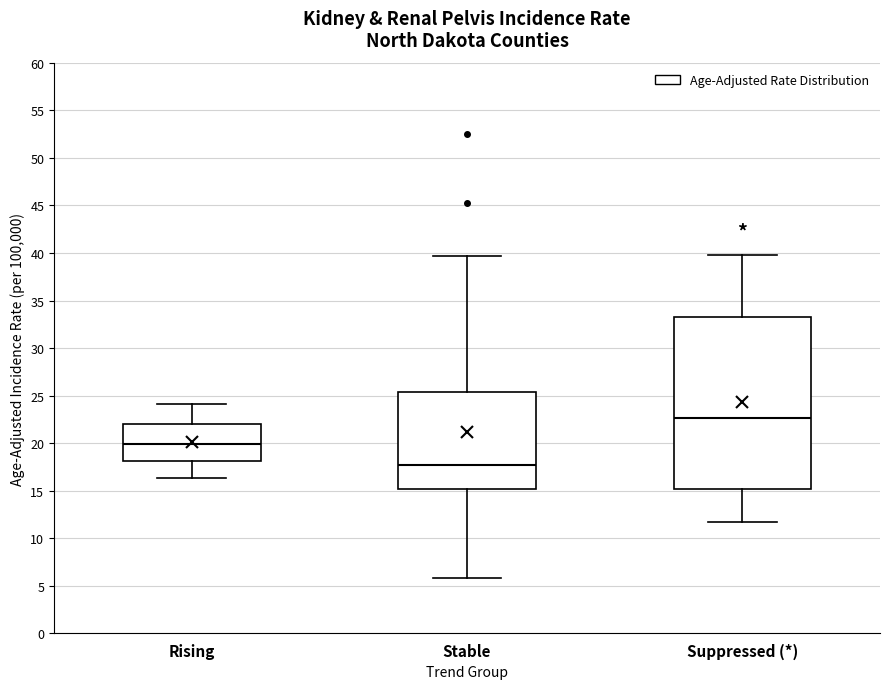

Reading left to right, transcribe this box plot: for each box, give where its median line is, the range the box spans, and where its two whiskers end, as read against the y-axis. The values are not printed on the chart, so give them approximately, as read against the axis.

Rising: median 20.0, box 18.0 to 22.0, whiskers 16.5 to 24.0
Stable: median 18.0, box 15.0 to 25.5, whiskers 6.0 to 39.5
Suppressed (*): median 22.5, box 15.0 to 33.5, whiskers 11.5 to 40.0